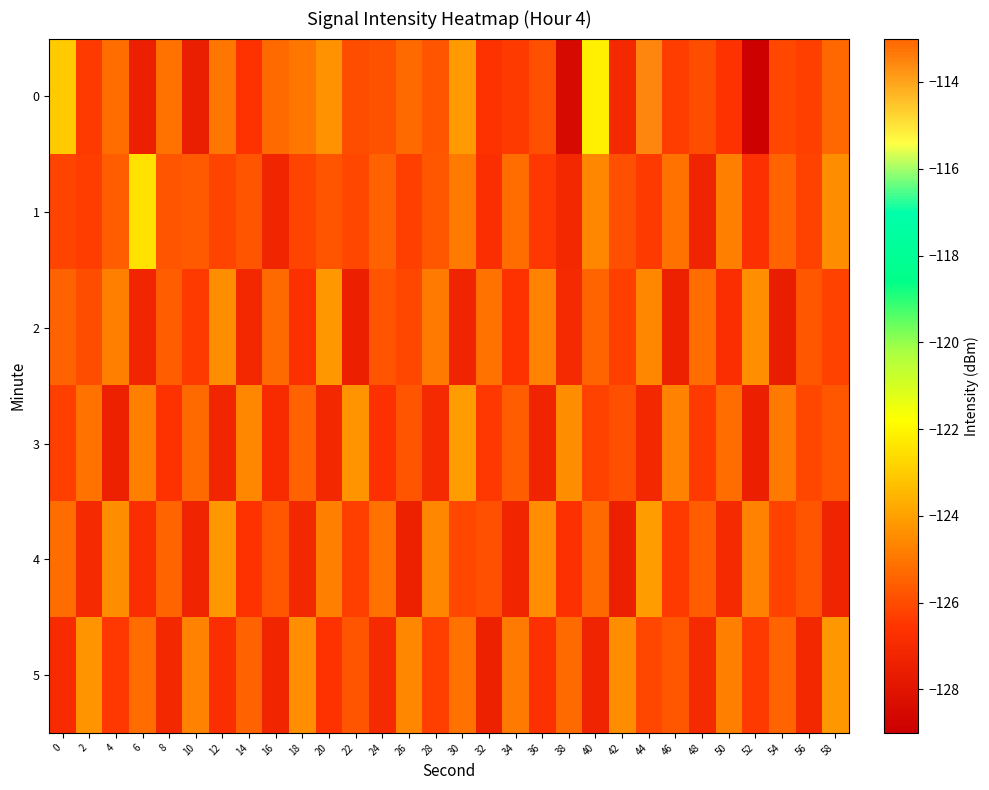

How many distinct data groups are displayed?

6